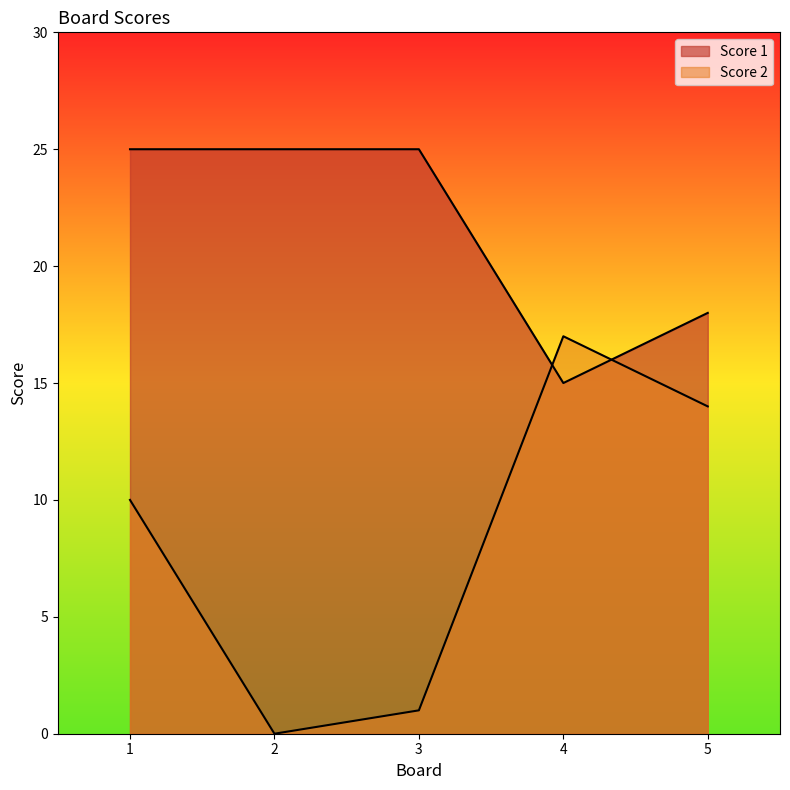

What is the difference between the maximum and minimum values in the Score 1 series?

10